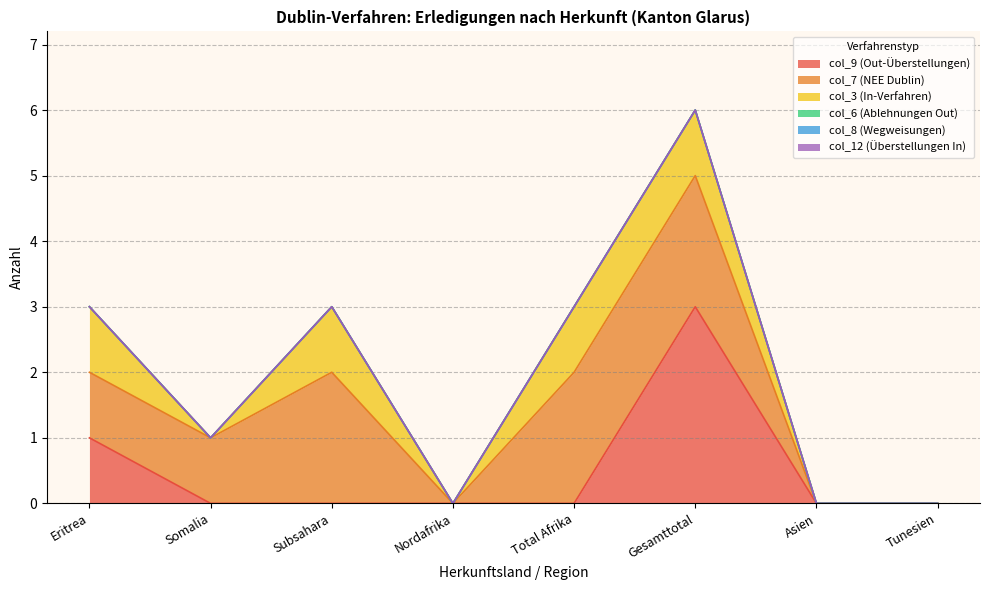

Rank the series at Total Afrika from highest to lowest value.

col_7 (NEE Dublin), col_3 (In-Verfahren), col_9 (Out-Überstellungen), col_6 (Ablehnungen Out), col_8 (Wegweisungen), col_12 (Überstellungen In)